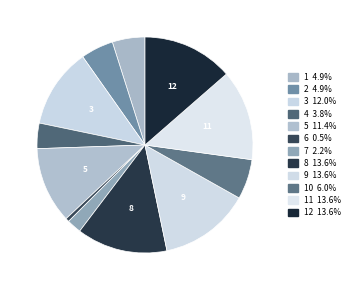

How many segments does this pie chart have?

12